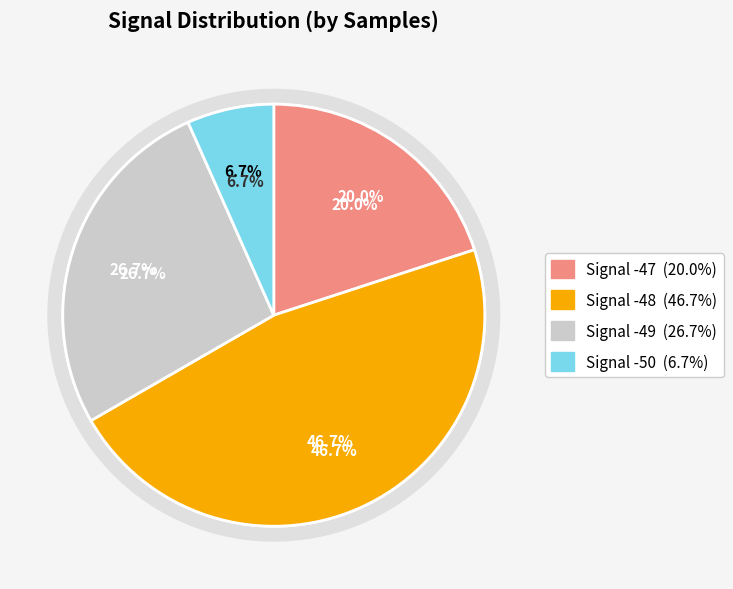

Is there a majority slice in this chart?

No